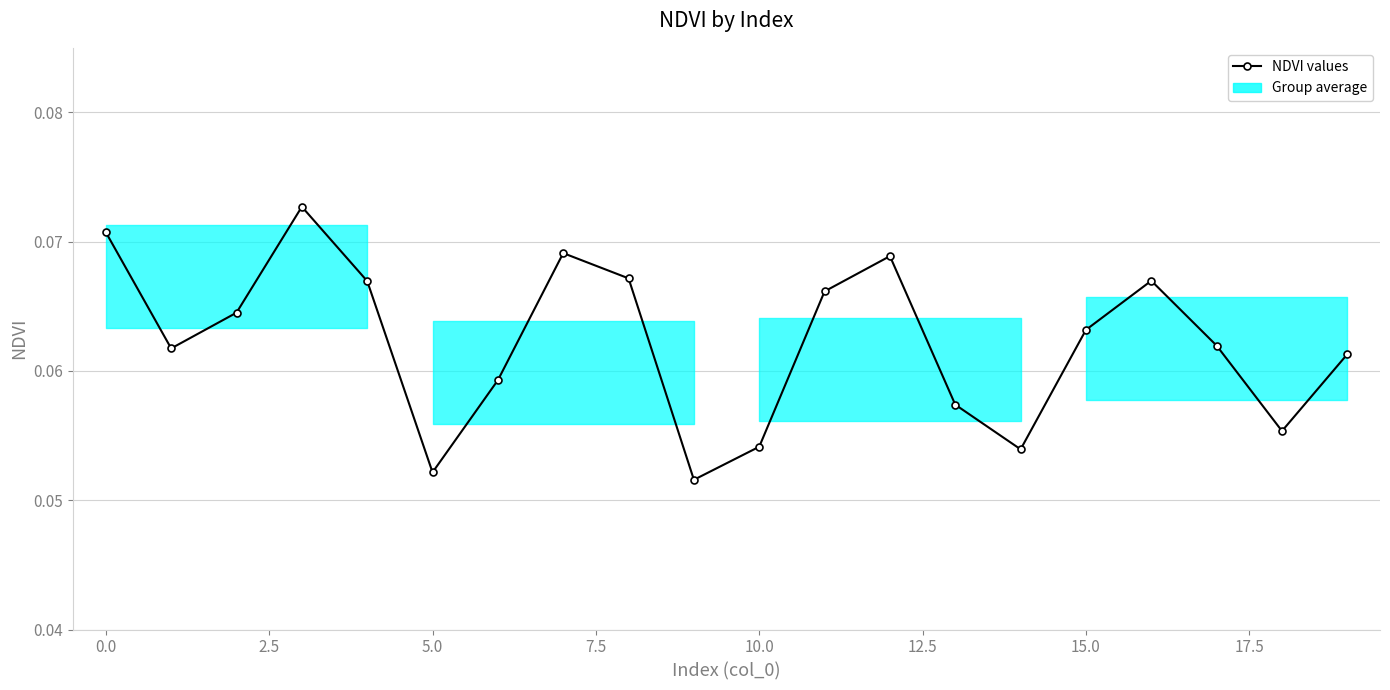

How many points are lower than both their immediate neighbors (excluding endpoints)?

5